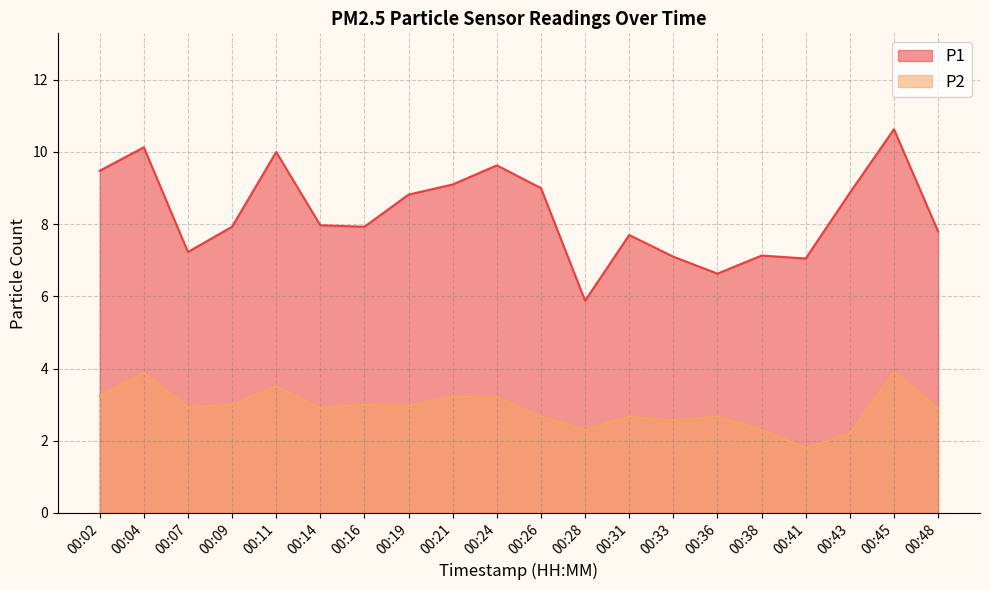

How many values in the P1 series exceed 7?

18